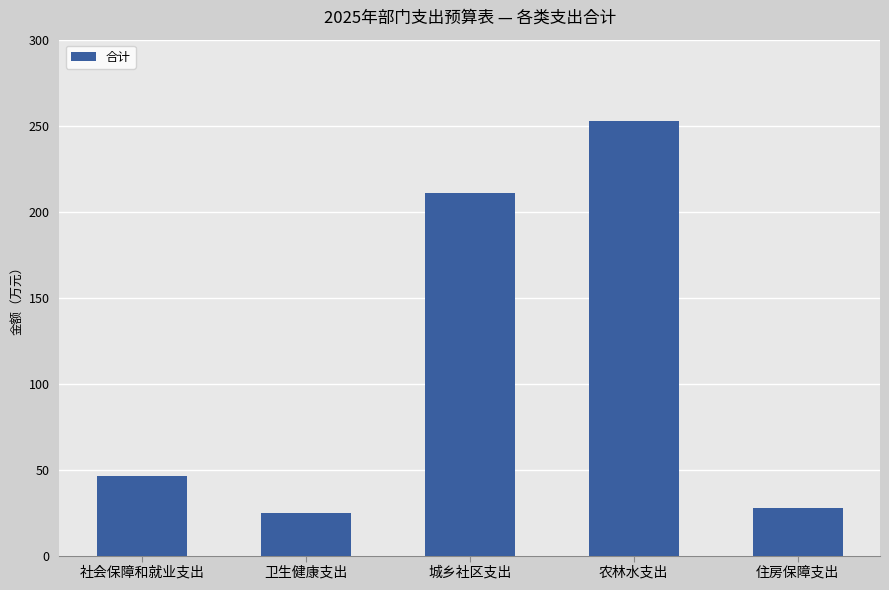

At which label is the value closest to 1388398?

城乡社区支出